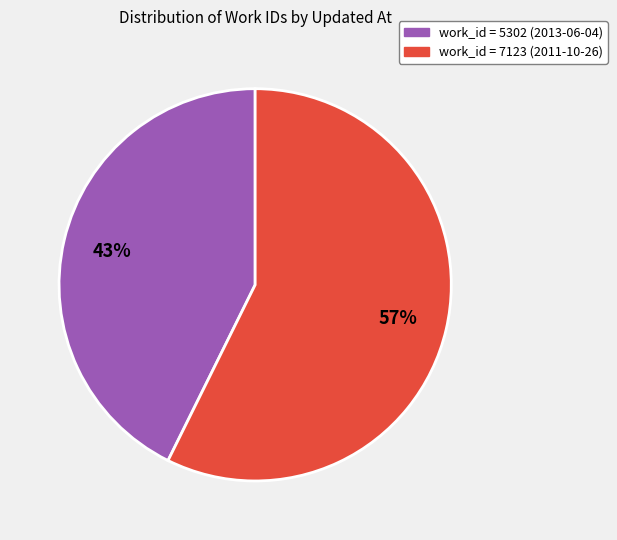

To the nearest percent, what is the average slice percentage?

50%